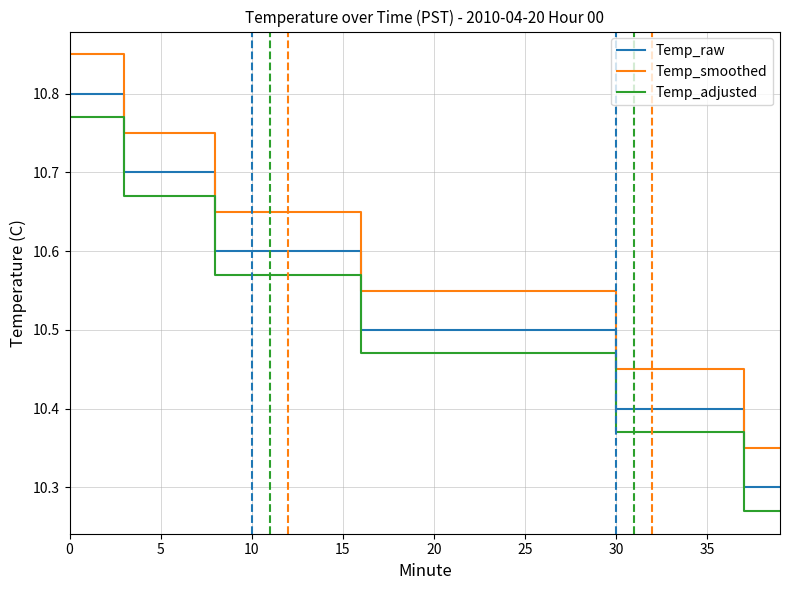

True or false: Temp_smoothed and Temp_raw cross at least once.

False